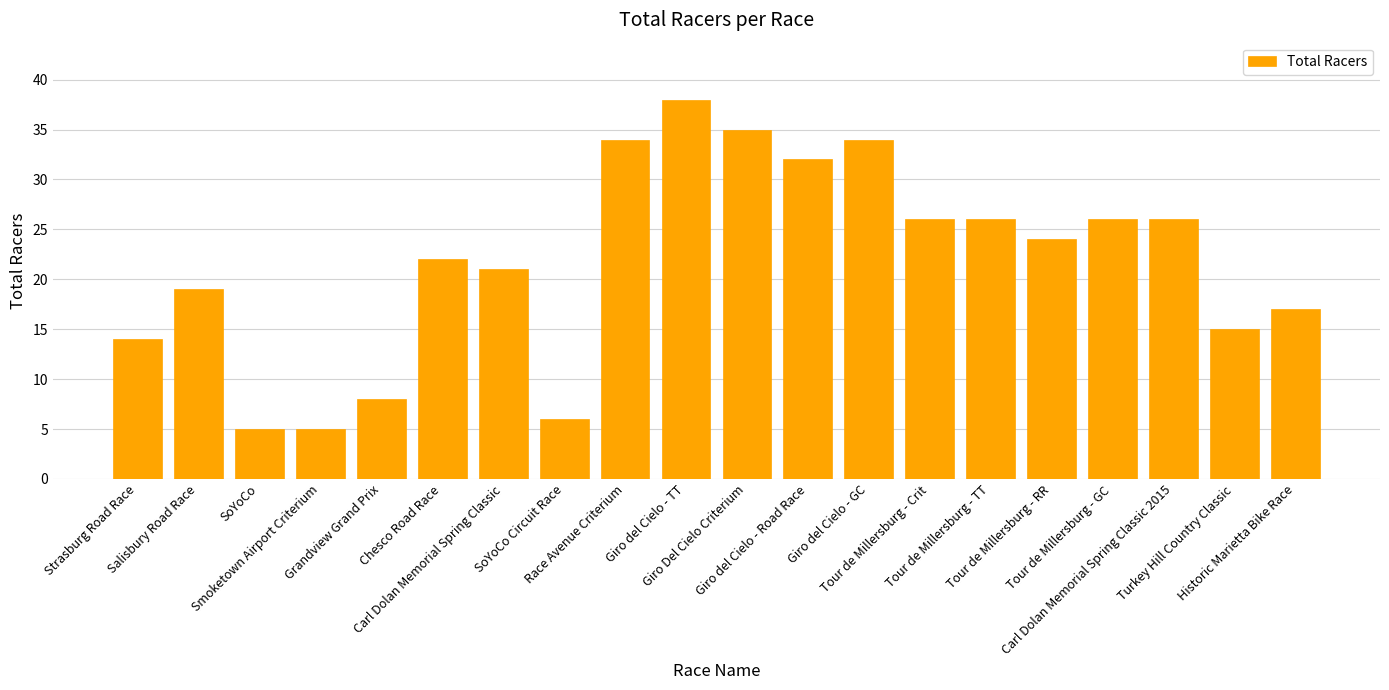

What is the difference between the second highest and minimum values?

30